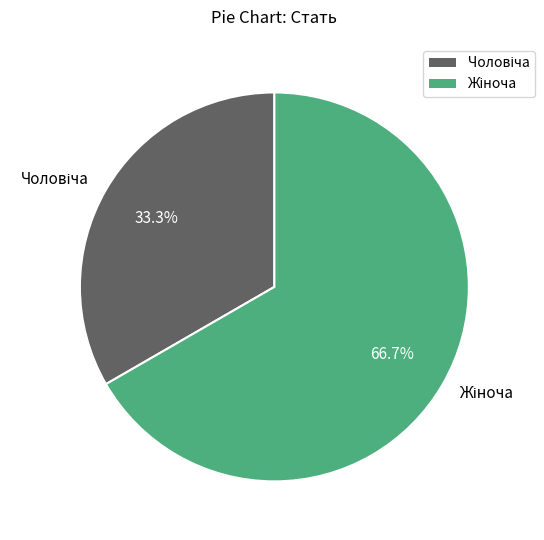

Is there a majority slice in this chart?

Yes